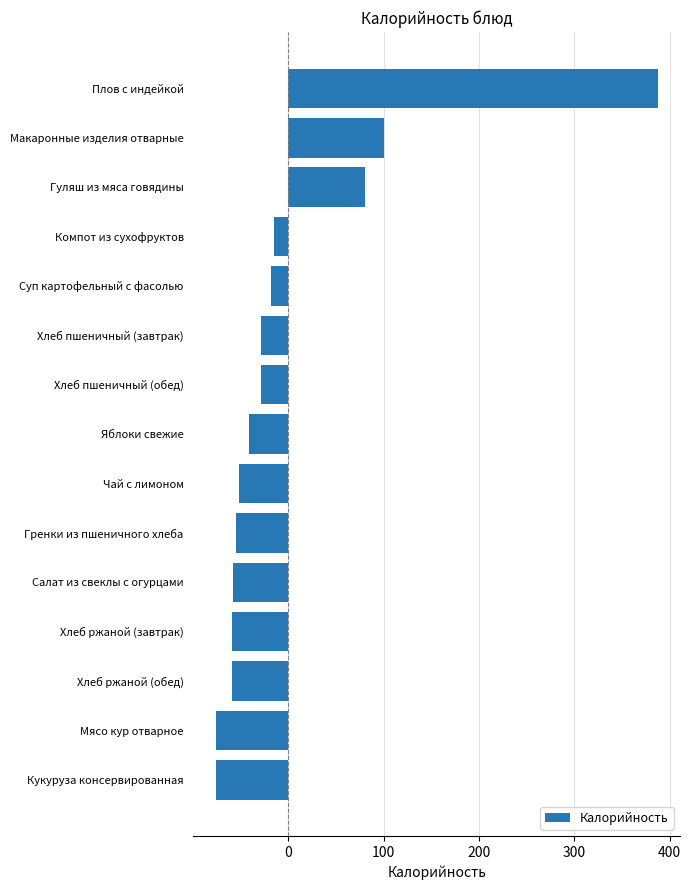

How many values are below -40?

8